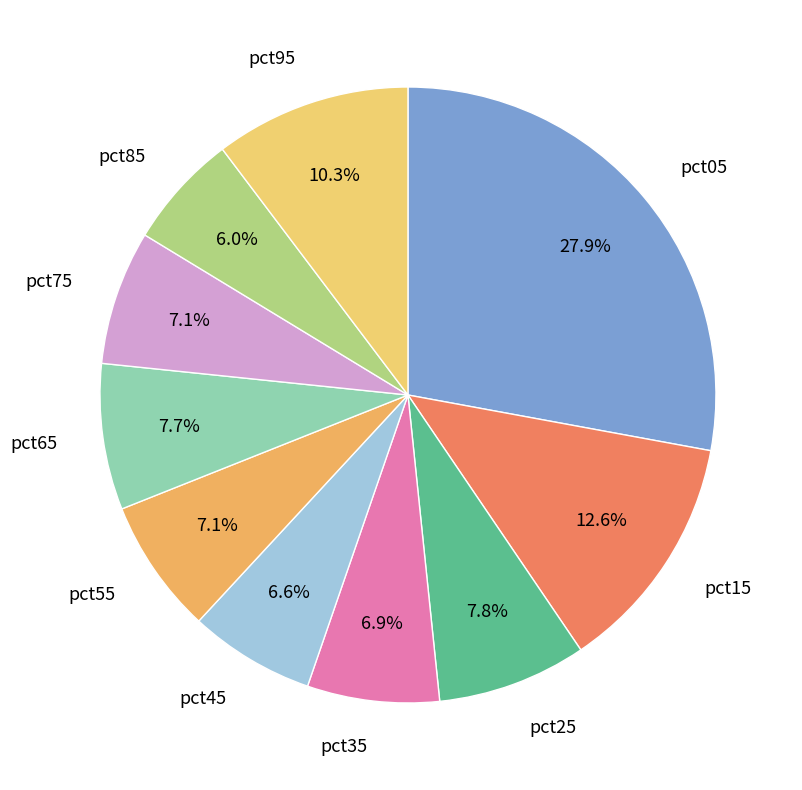

Is it true that pct85 is 6% of the pie?

True